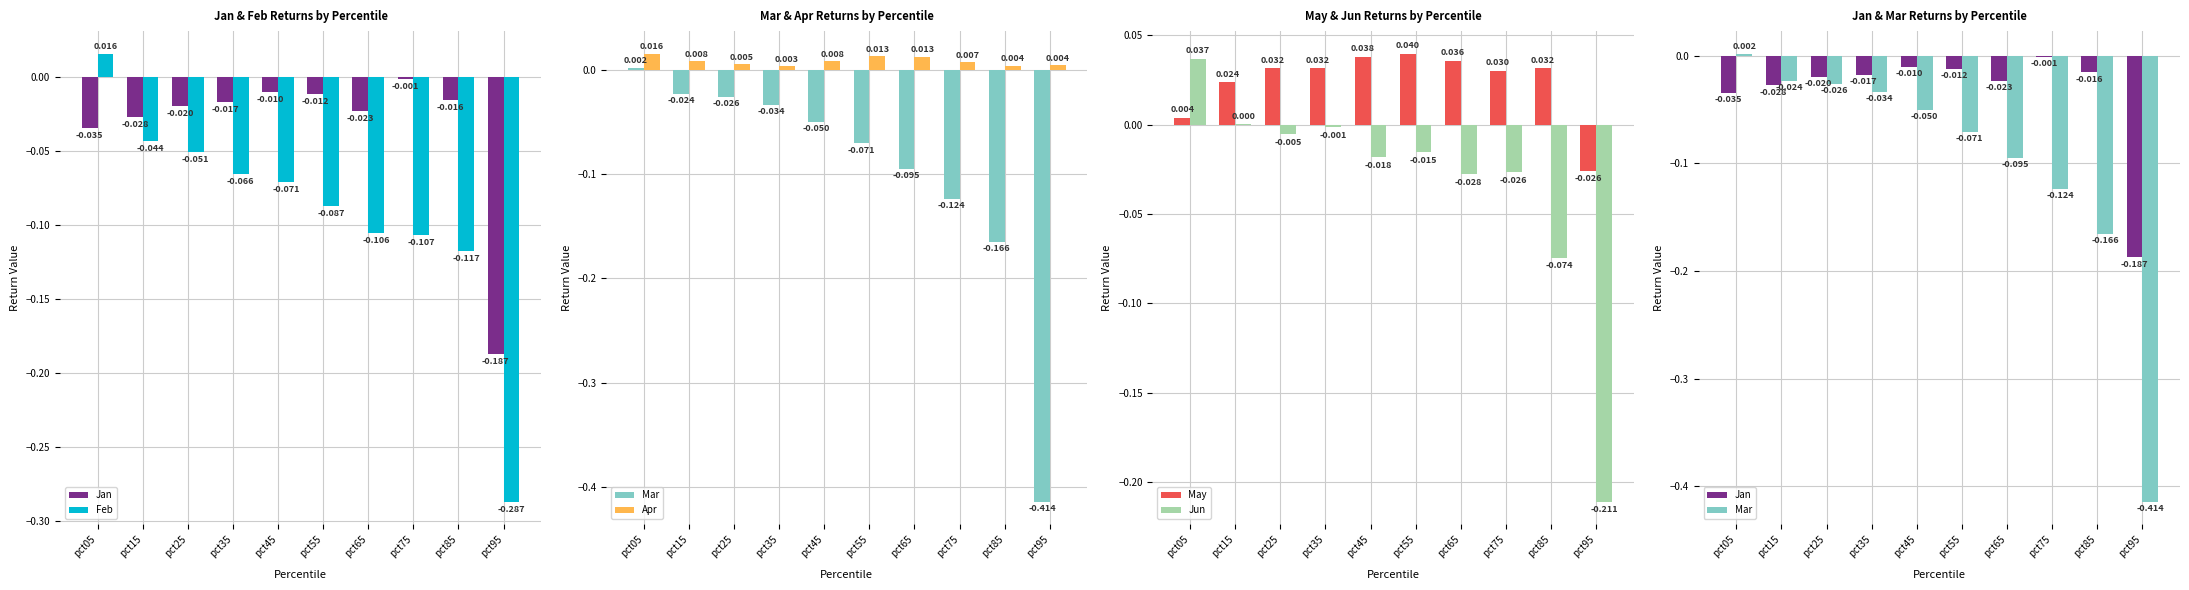

Which series has the largest range (max minus min)?

Mar